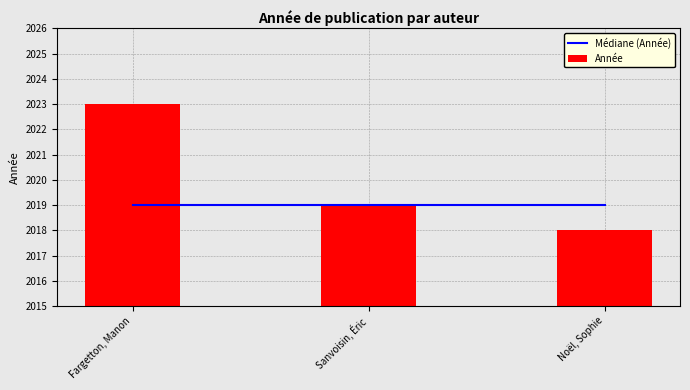

Which label corresponds to the smallest value in the chart?

Noël, Sophie